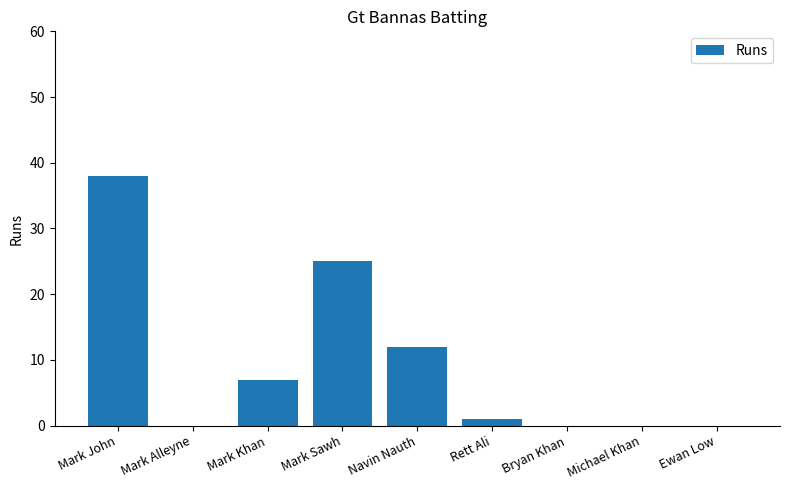

The value at Ewan Low is -13. True or false?

False